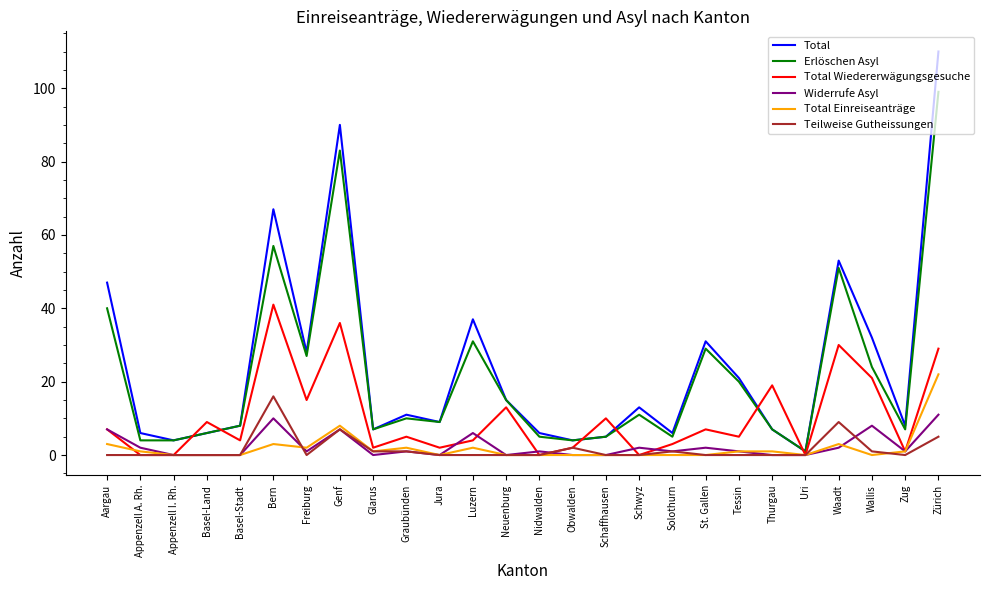

How many interior local valleys does the Total series have?

8